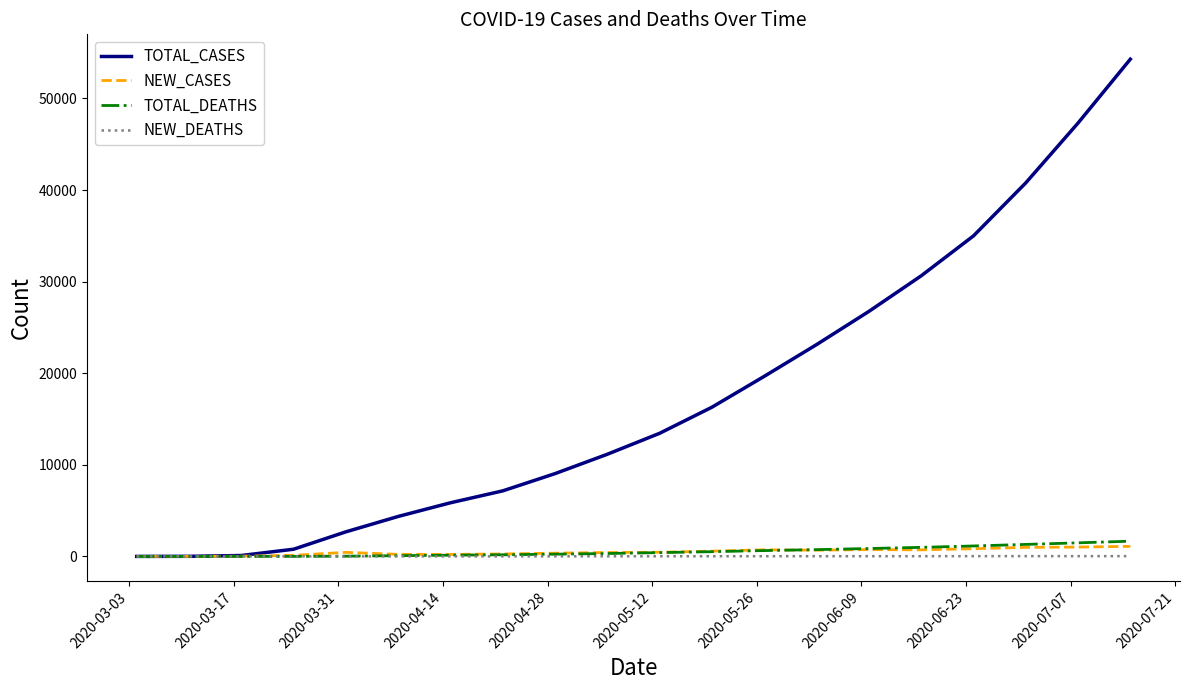

Count the number of categories in the chart.

20